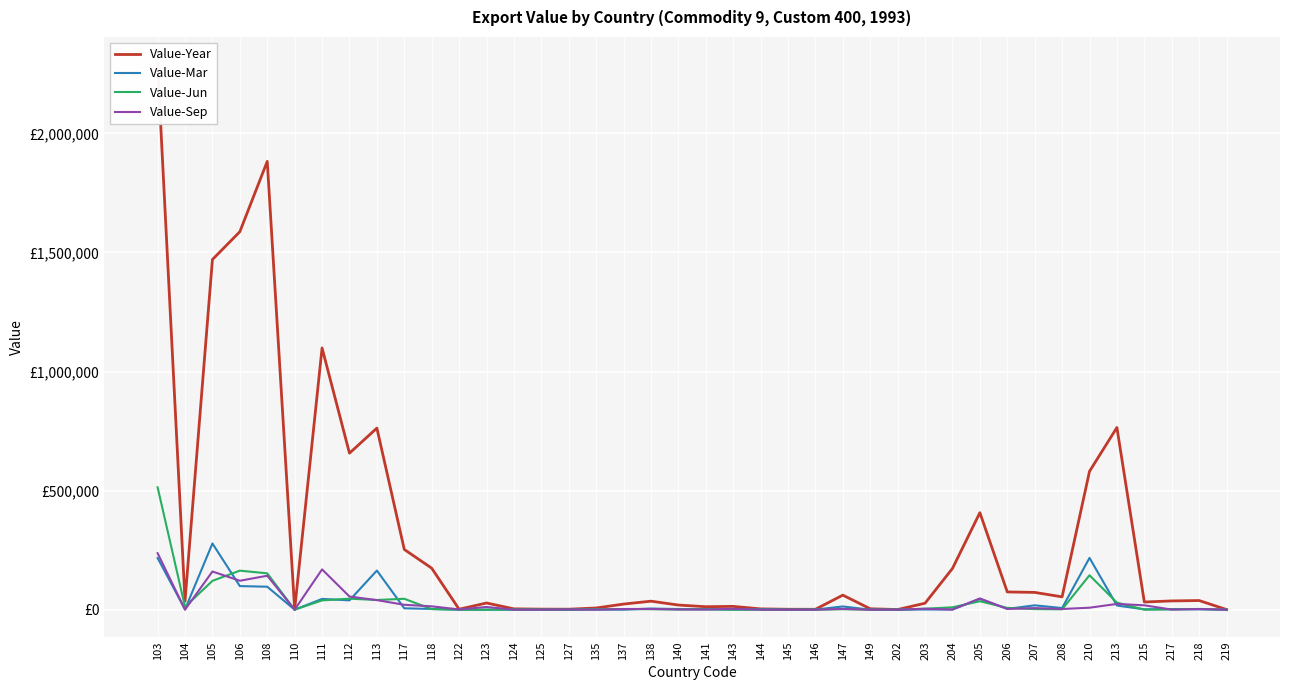

Which series has the largest total across all categories?

Value-Year